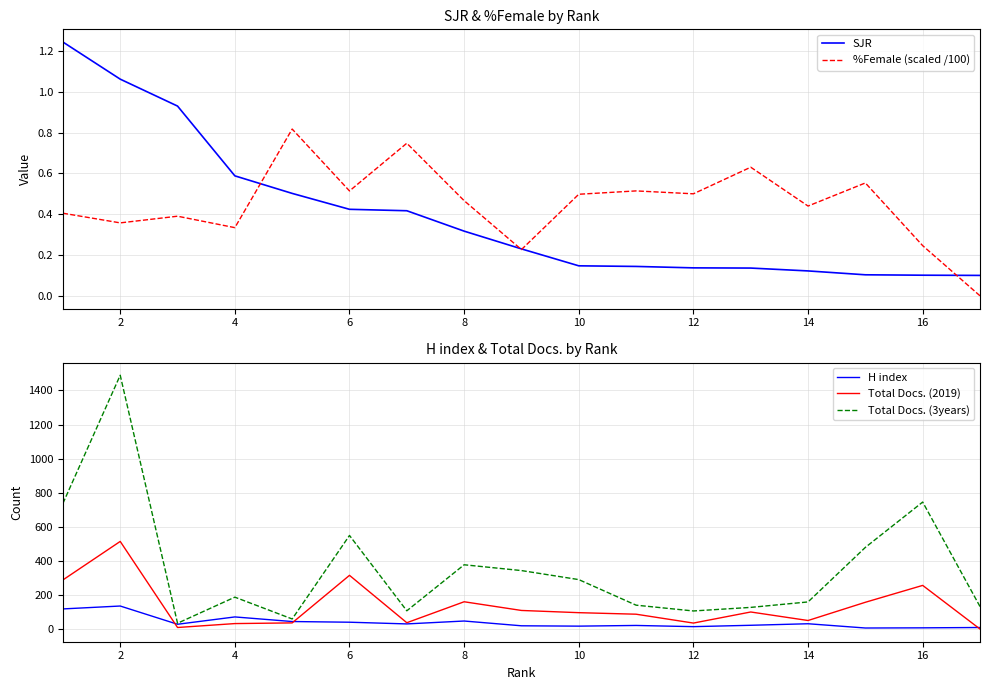

True or false: %Female (scaled /100) and Total Docs. (3years) intersect in this chart.

False